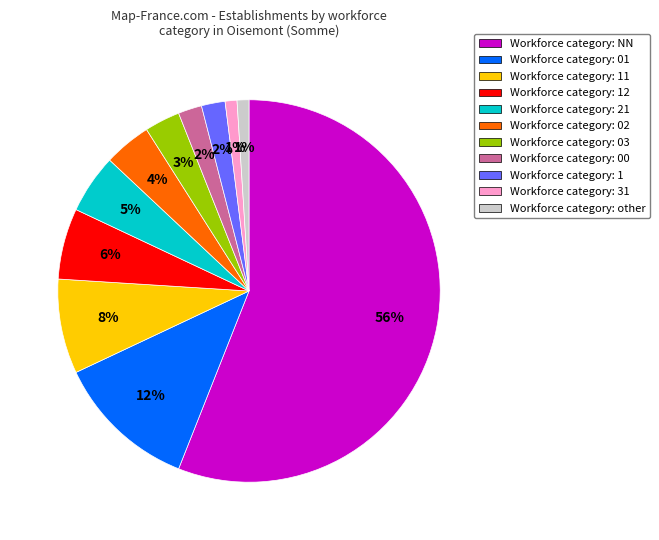

Does any single category account for the majority?

Yes